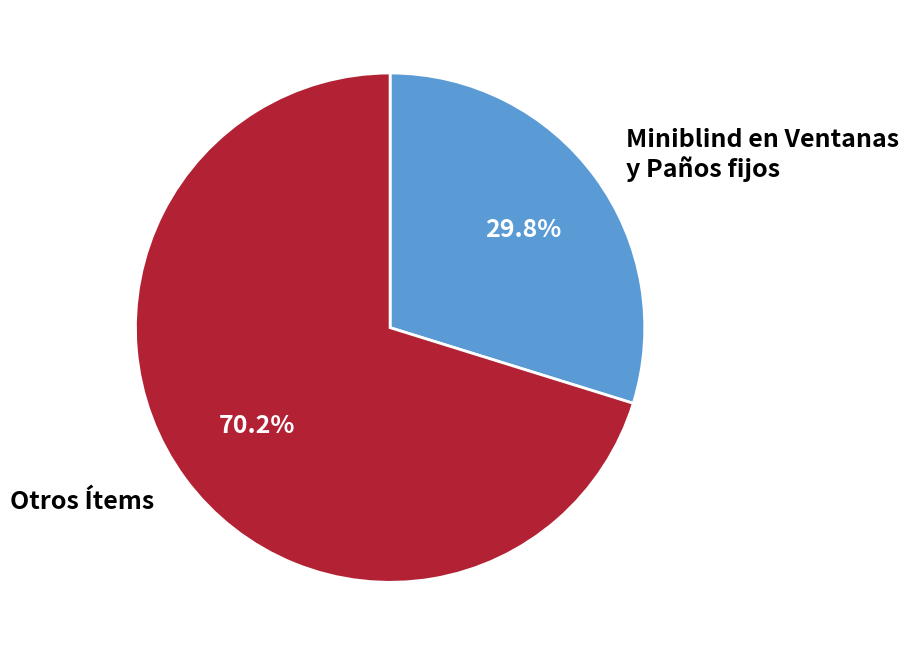

Is there any slice that represents more than half of the pie?

Yes